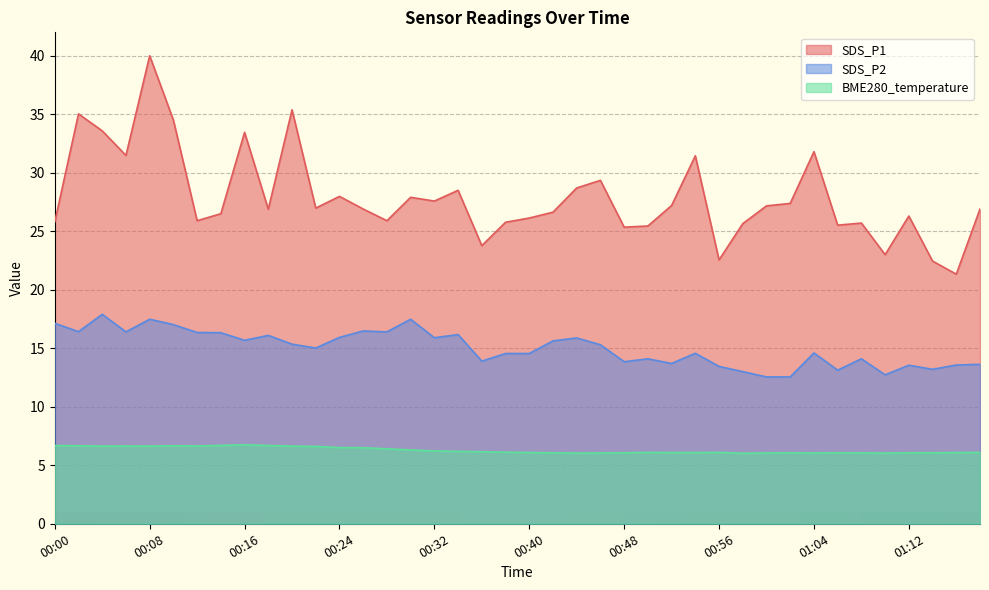

Where is the first local minimum for SDS_P1?

00:06